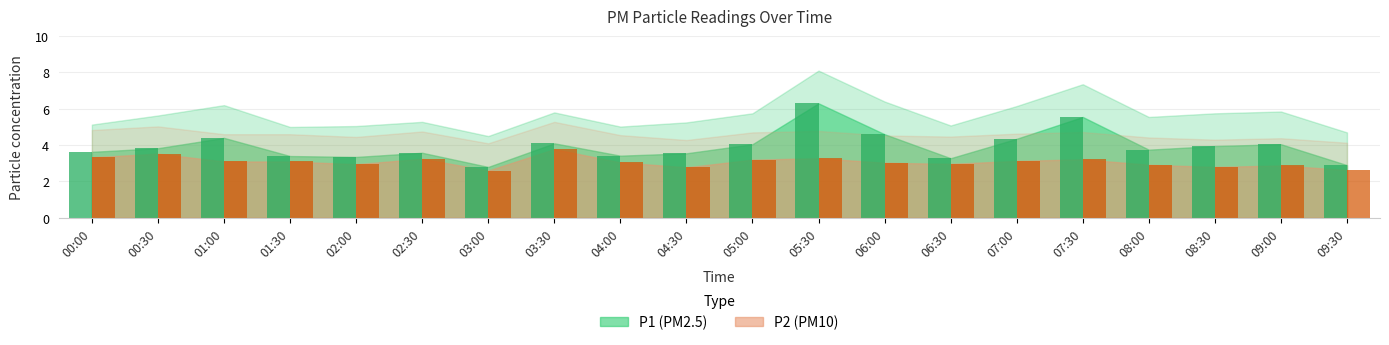

At which category does the chart reach its peak across all series?

05:30